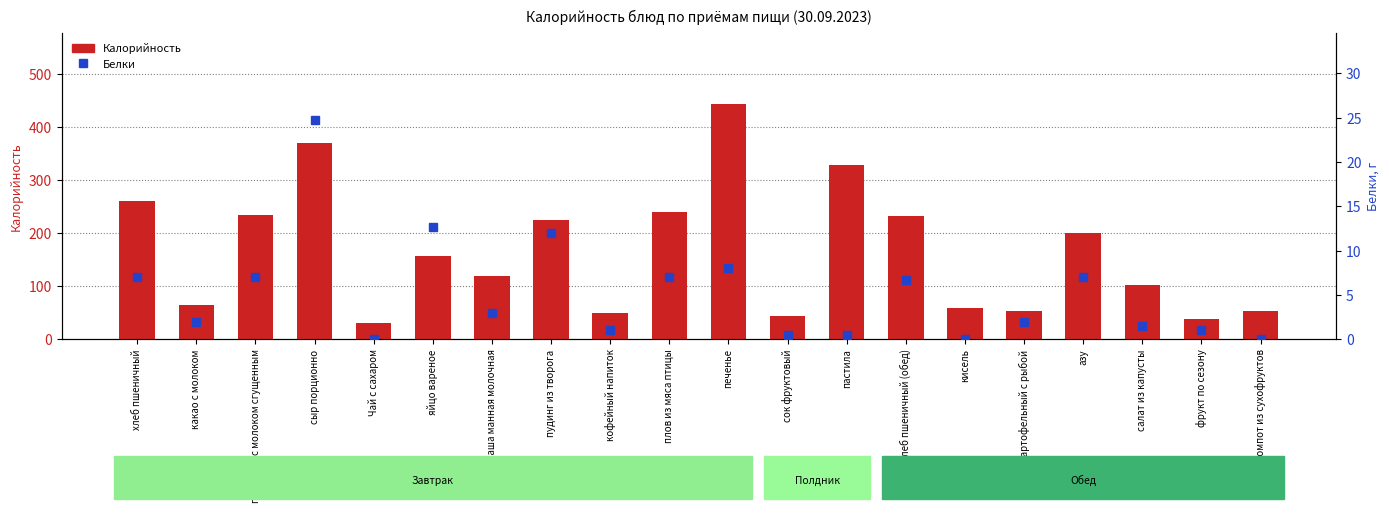

At which label does Калорийность first exceed 157?

хлеб пшеничный